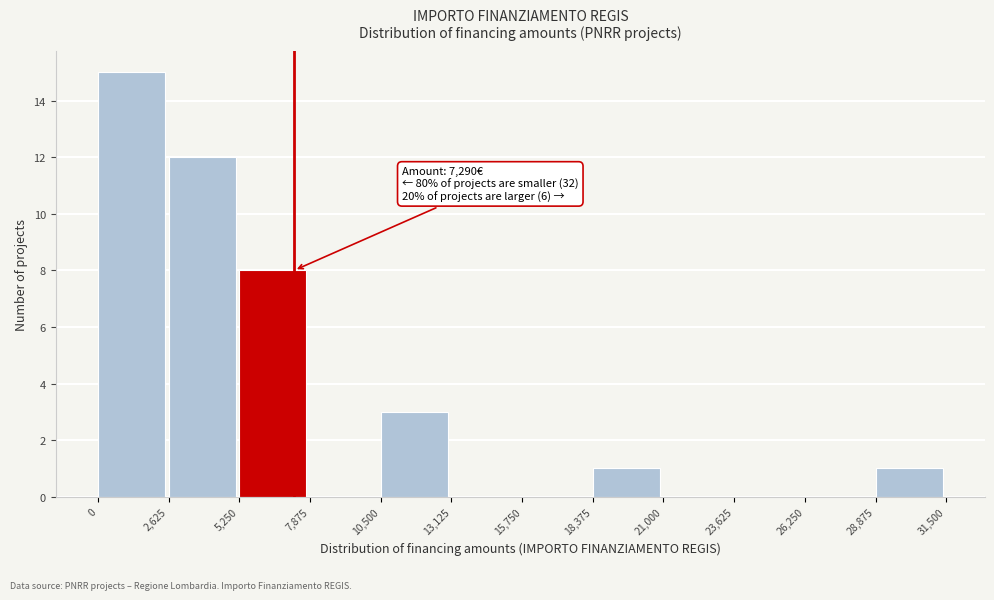

Which range on the x-axis has the tallest bar?

0 to 2,625